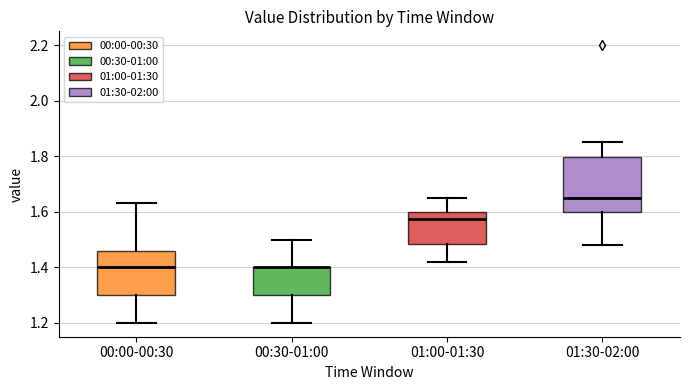

Reading left to right, transcribe this box plot: for each box, give where its median line is, the range the box spans, and where its two whiskers end, as read against the y-axis. The values are not printed on the chart, so give them approximately, as read against the axis.

00:00-00:30: median 1.40, box 1.30 to 1.46, whiskers 1.20 to 1.64
00:30-01:00: median 1.40 (drawn on the box's upper edge), box 1.30 to 1.40, whiskers 1.20 to 1.50
01:00-01:30: median 1.58, box 1.48 to 1.60, whiskers 1.42 to 1.66
01:30-02:00: median 1.66, box 1.60 to 1.80, whiskers 1.48 to 1.86